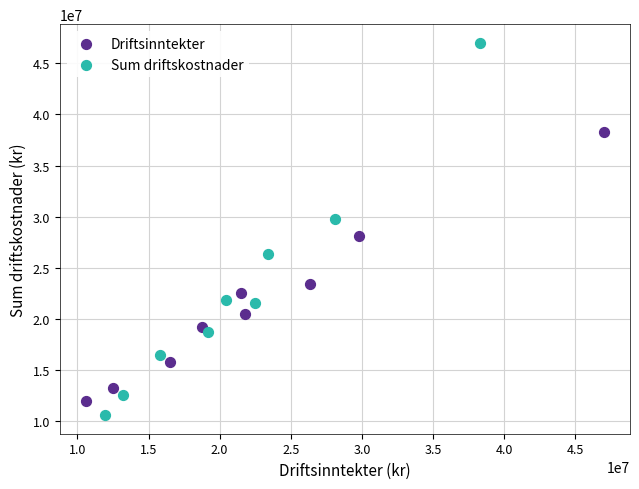

Which series reaches the minimum Y coordinate?

Sum driftskostnader